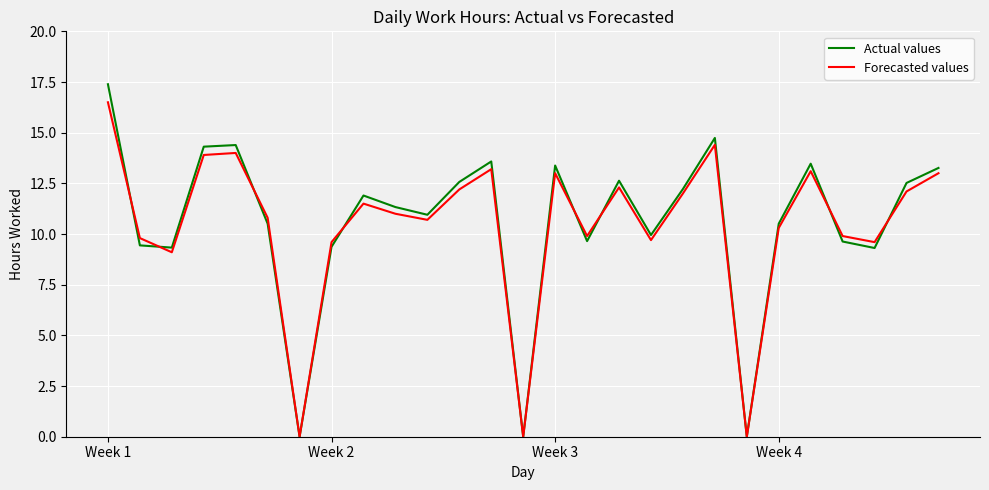

Which series has the widest spread of values?

Actual values